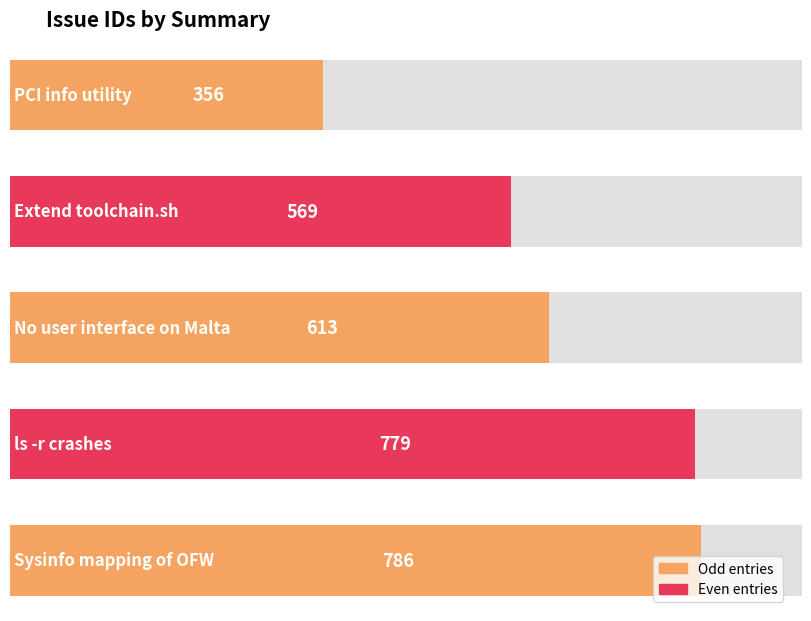

Does the chart contain any negative values?

No